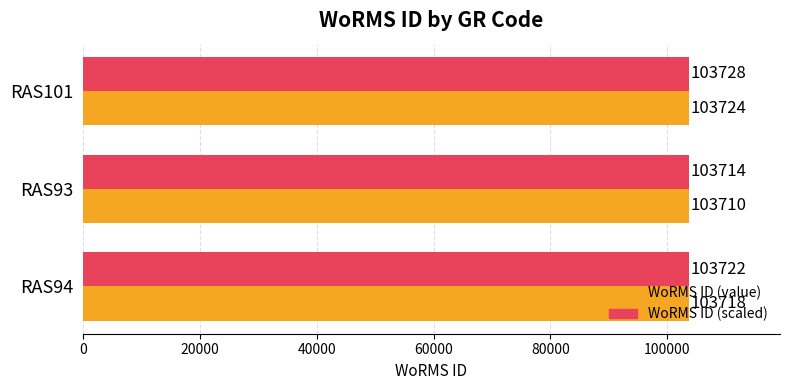

Which category has the lowest value in the WoRMS ID (scaled) series?

RAS93